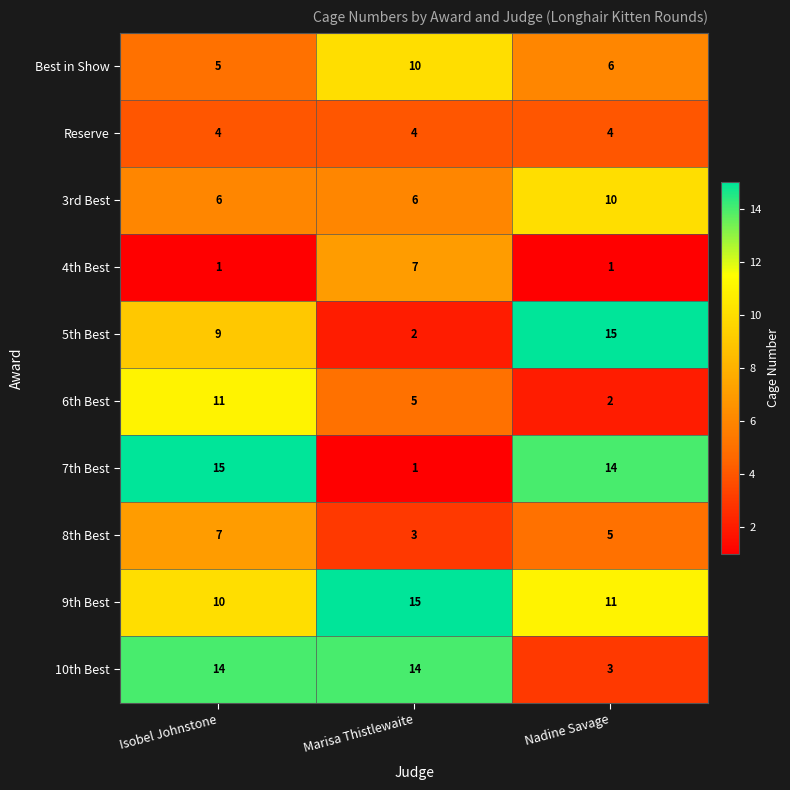

At which label does 6th Best first exceed 5?

Isobel Johnstone